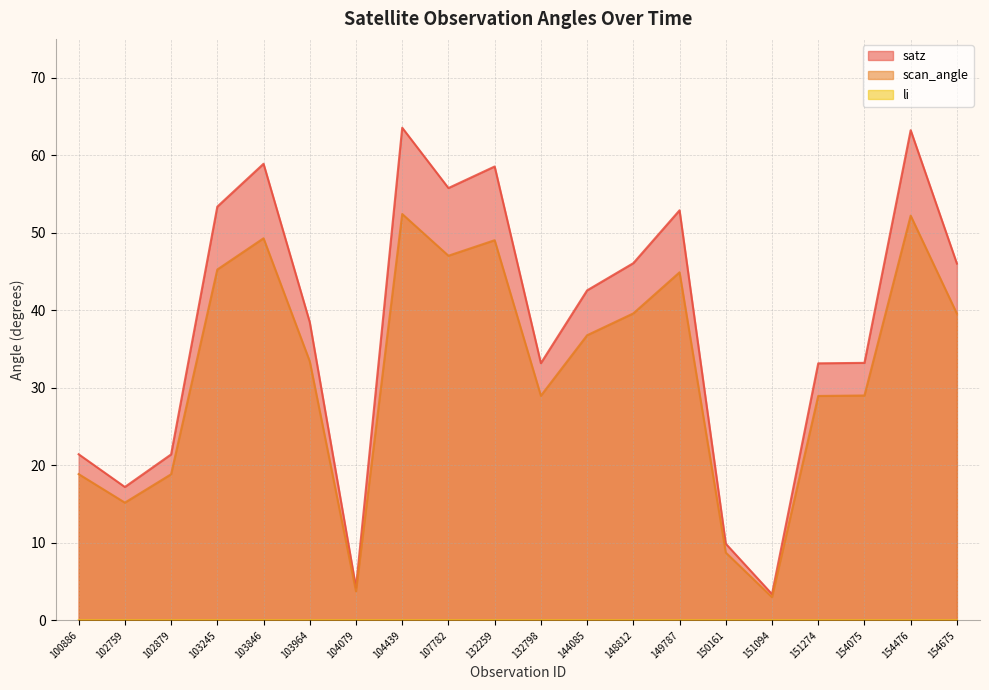

What is the total value across all series at 104439?

115.9